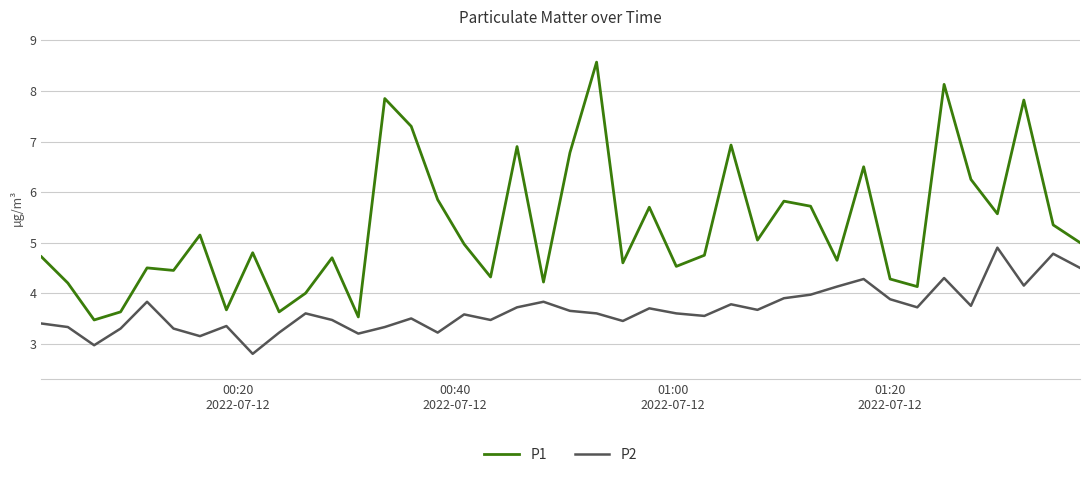

List the series in order of their overall mean, lowest first.

P2, P1